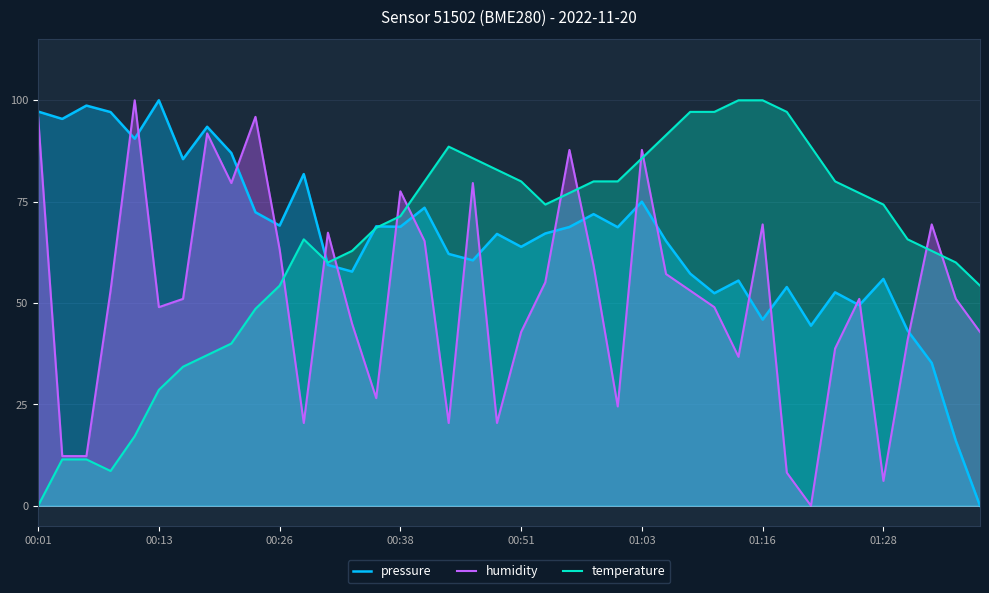

How many lines are shown in the chart?

3